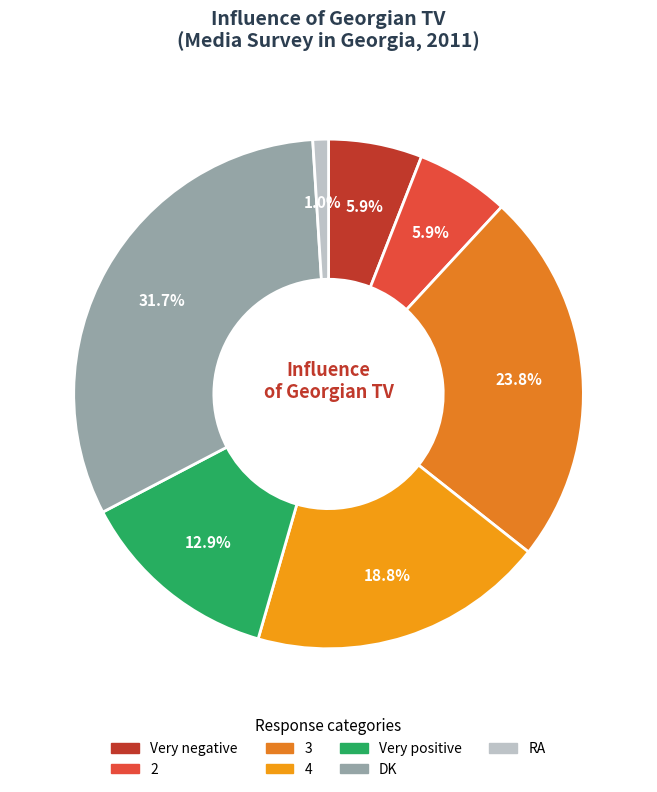

Is it true that Very negative is 1% of the pie?

False